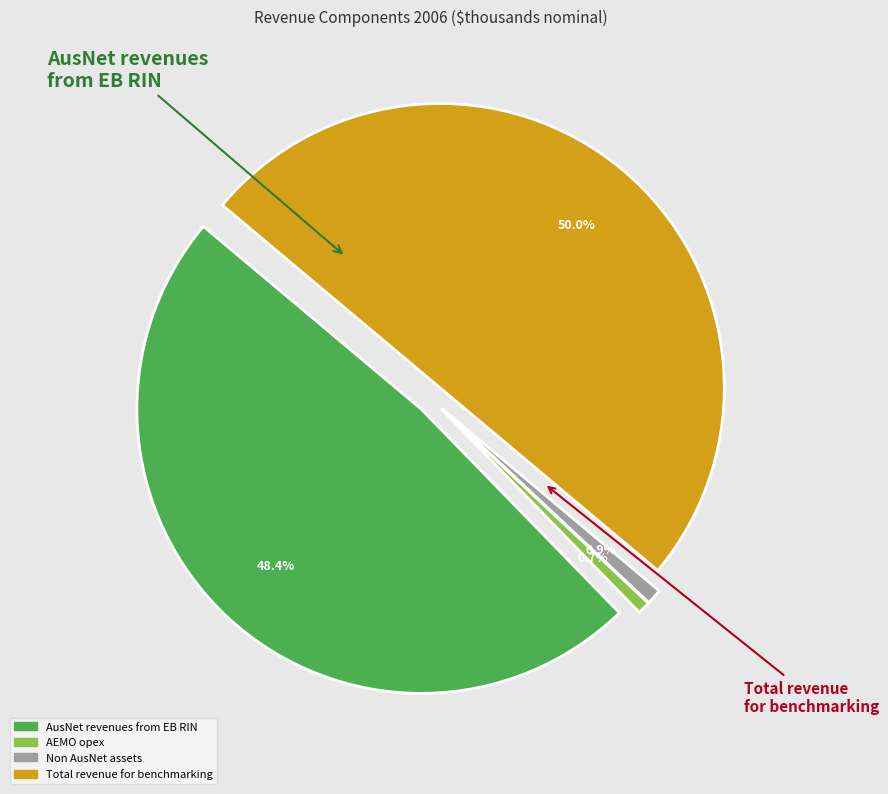

Does any single category account for the majority?

No